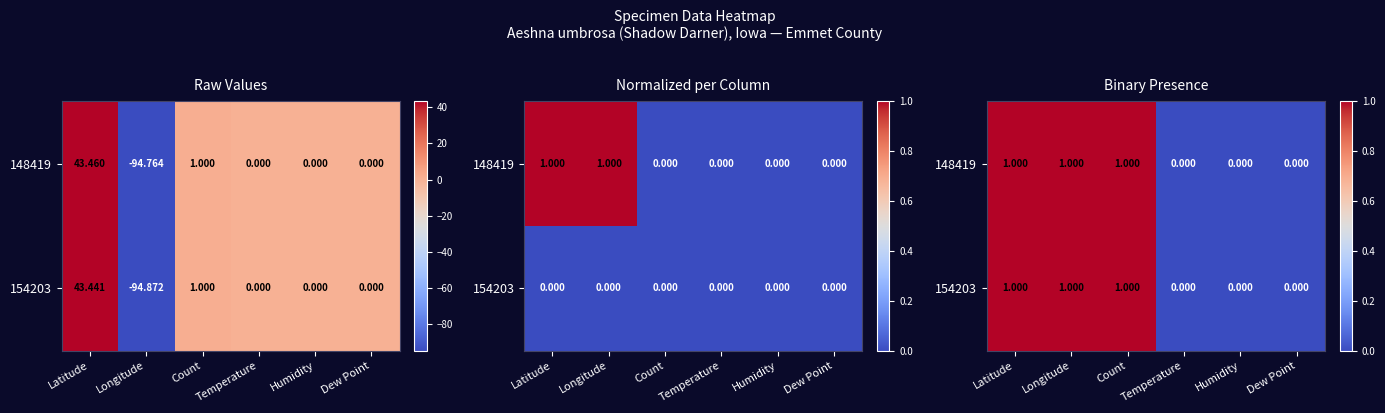

The value of 154203 at Dew Point is 0. True or false?

True